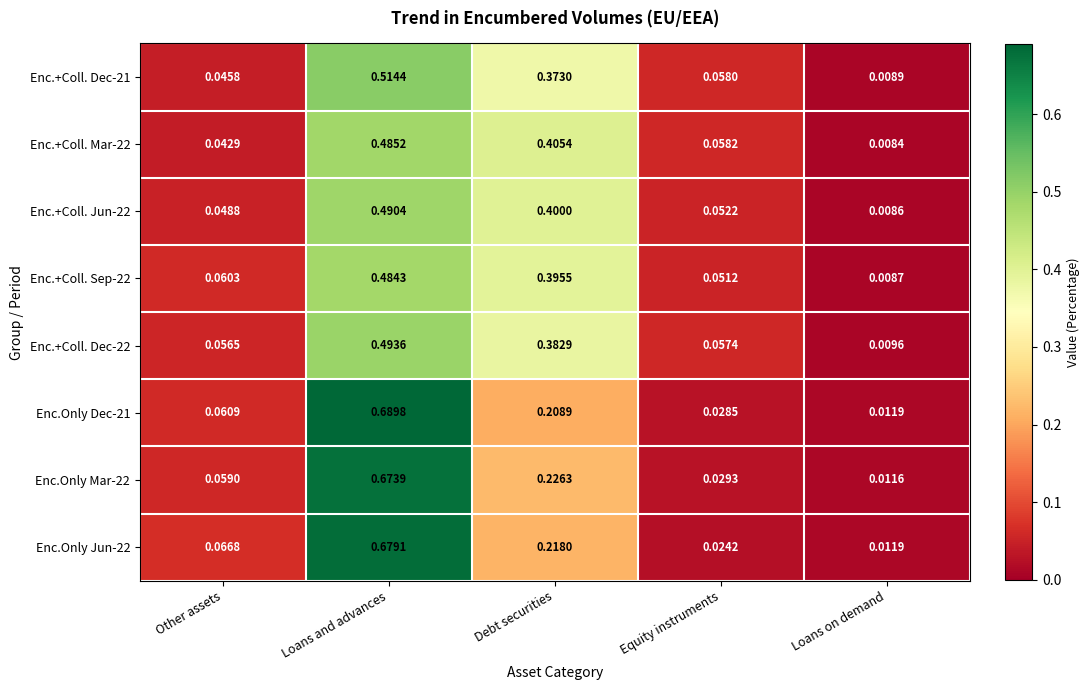

Which label corresponds to the smallest value in the chart?

Loans on demand